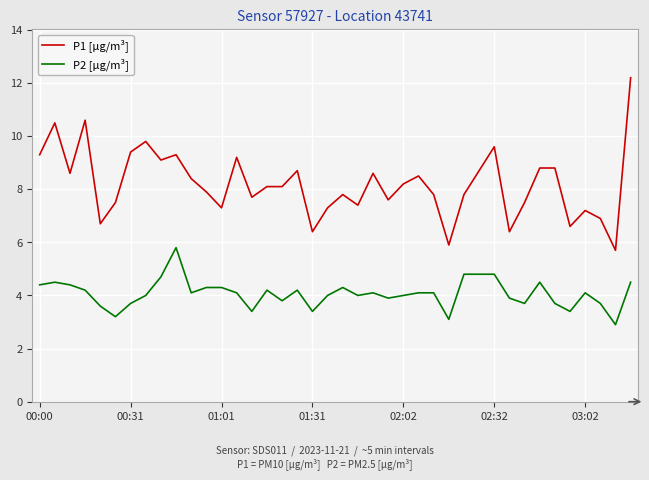

What is the difference between the maximum and minimum values in the P2 [µg/m³] series?

2.9